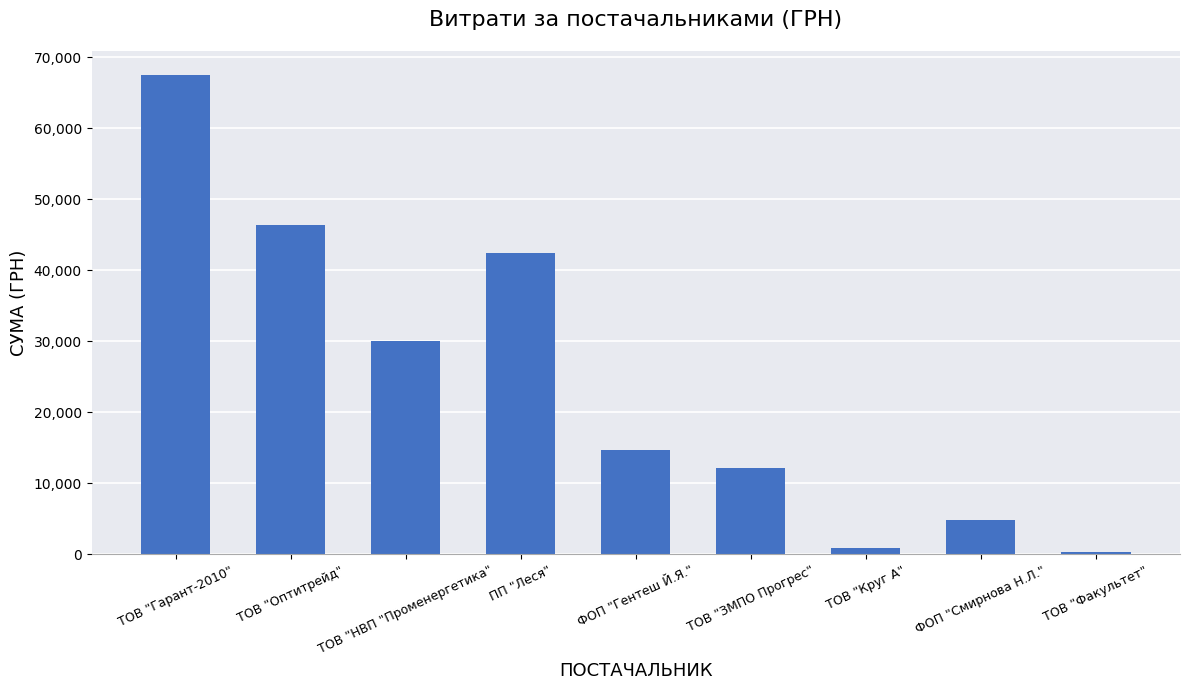

Which has a higher value, ТОВ "Гарант-2010" or ТОВ "Оптитрейд"?

ТОВ "Гарант-2010"